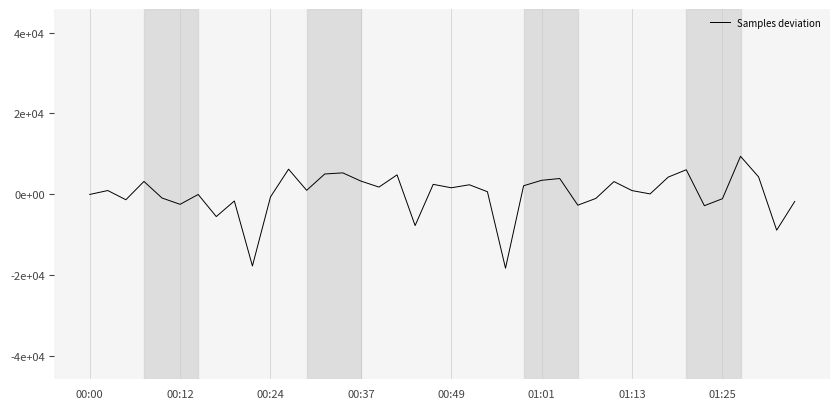

Is this an area chart (filled region under the line)?

No